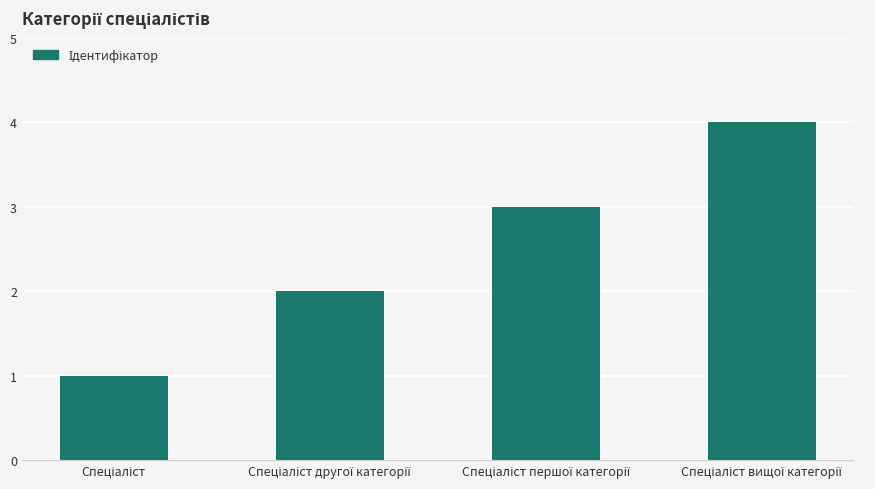

What is the value of the 2nd bar from the left?

2